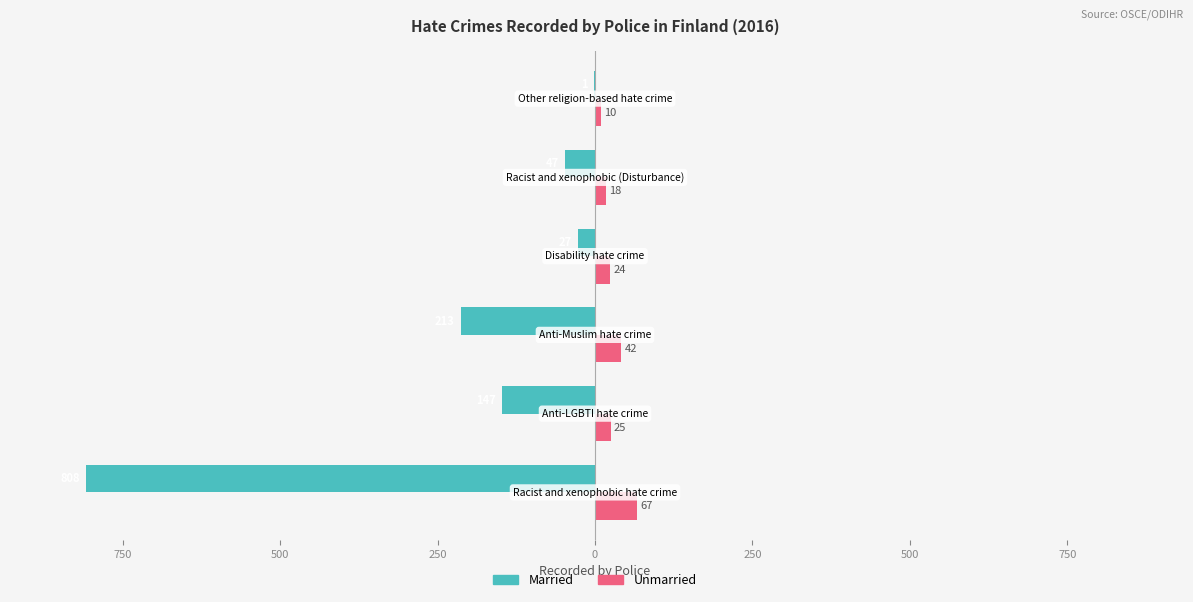

Which series has the widest spread of values?

Married